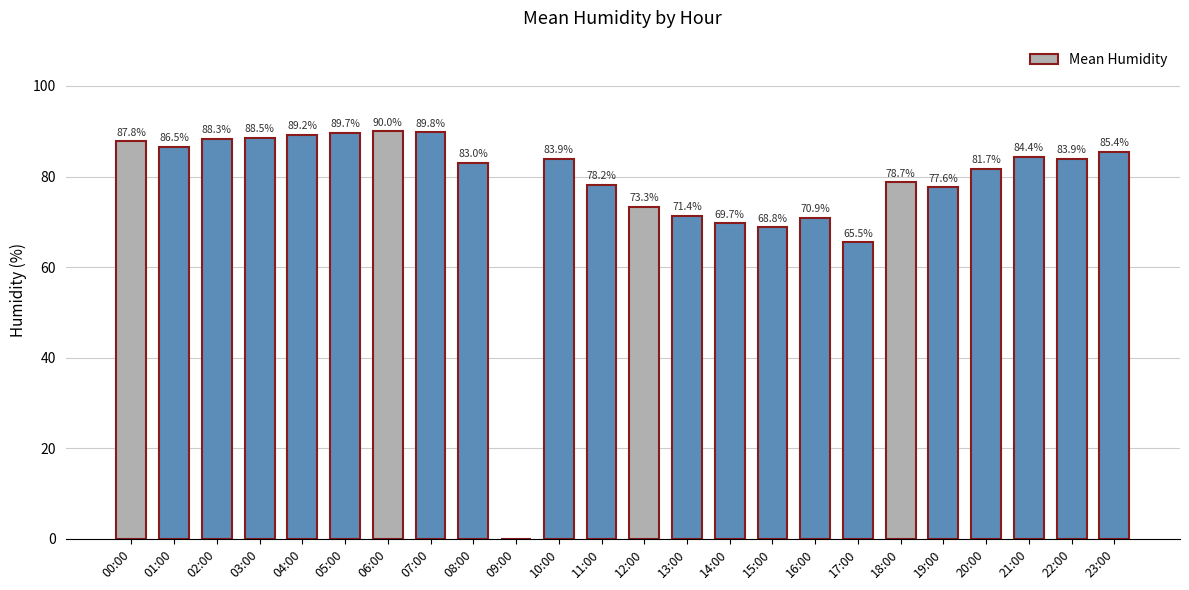

True or false: the data shows 95.2 at 17:00.

False